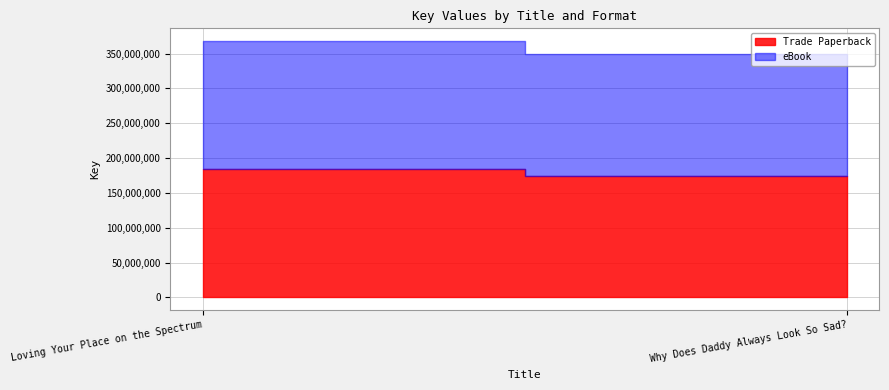

Reading left to right, transcribe all the data shown in this chart.

Trade Paperback: Loving Your Place on the Spectrum=183955455	Why Does Daddy Always Look So Sad?=174481541
eBook: Loving Your Place on the Spectrum=183955455	Why Does Daddy Always Look So Sad?=174481541